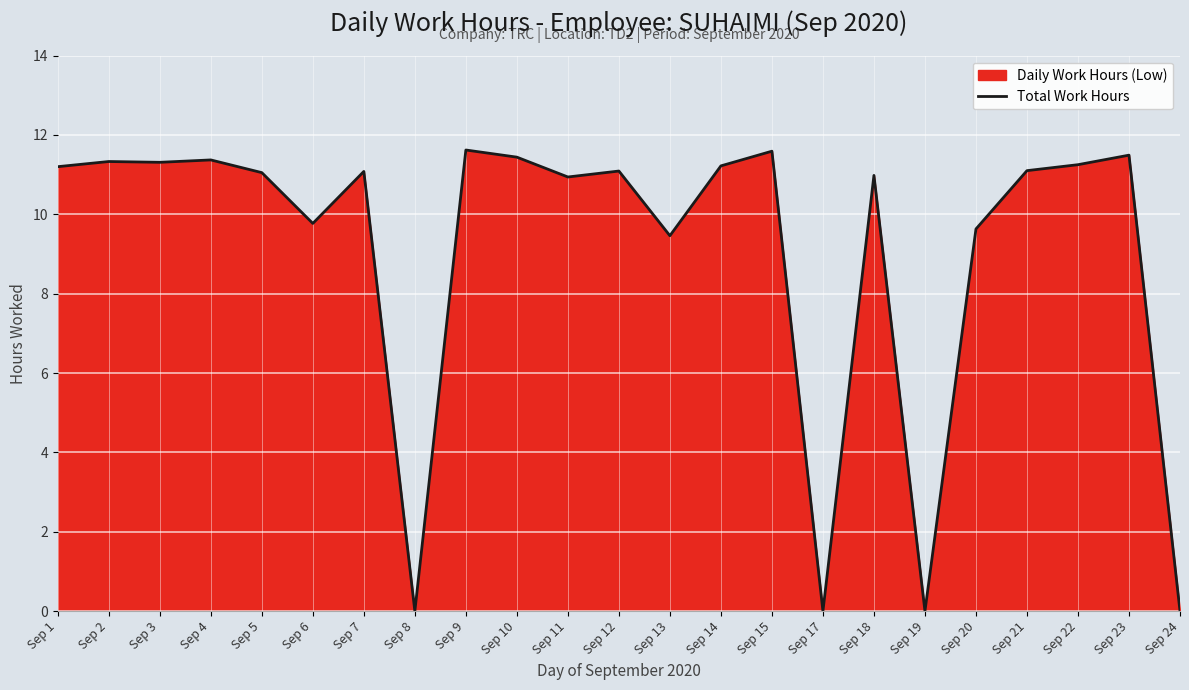

How many data points are less than 11?

9